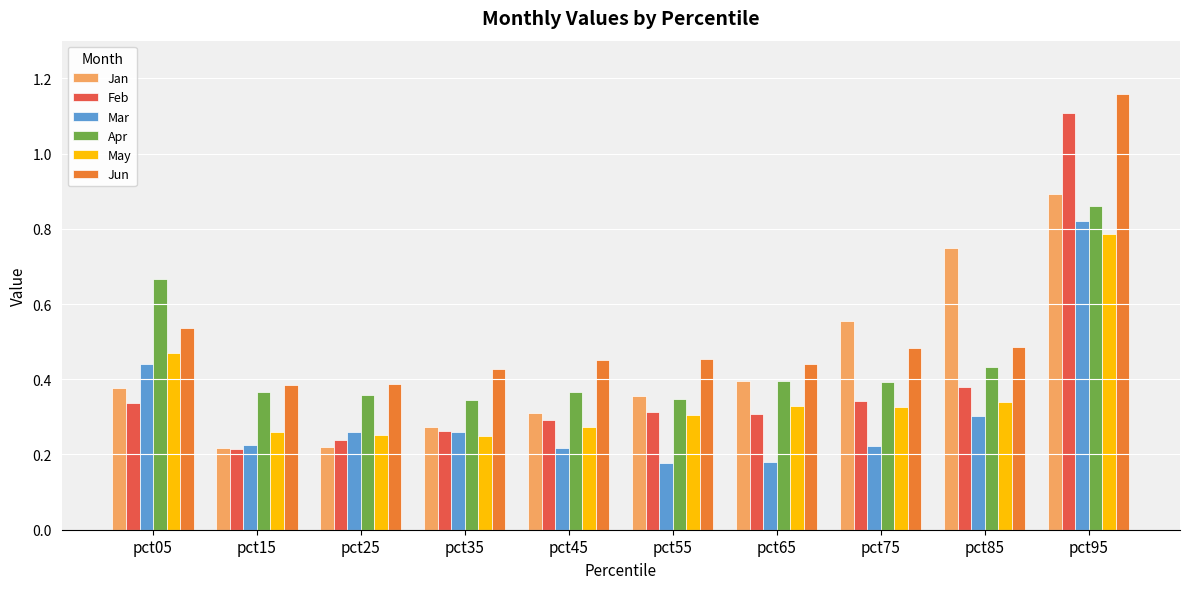

Which series changed the most between pct15 and pct85?

Jan